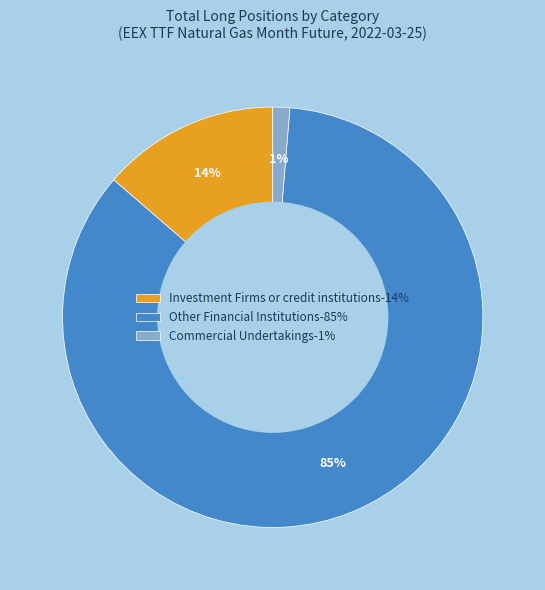

Which category accounts for the majority?

Other Financial Institutions-85%